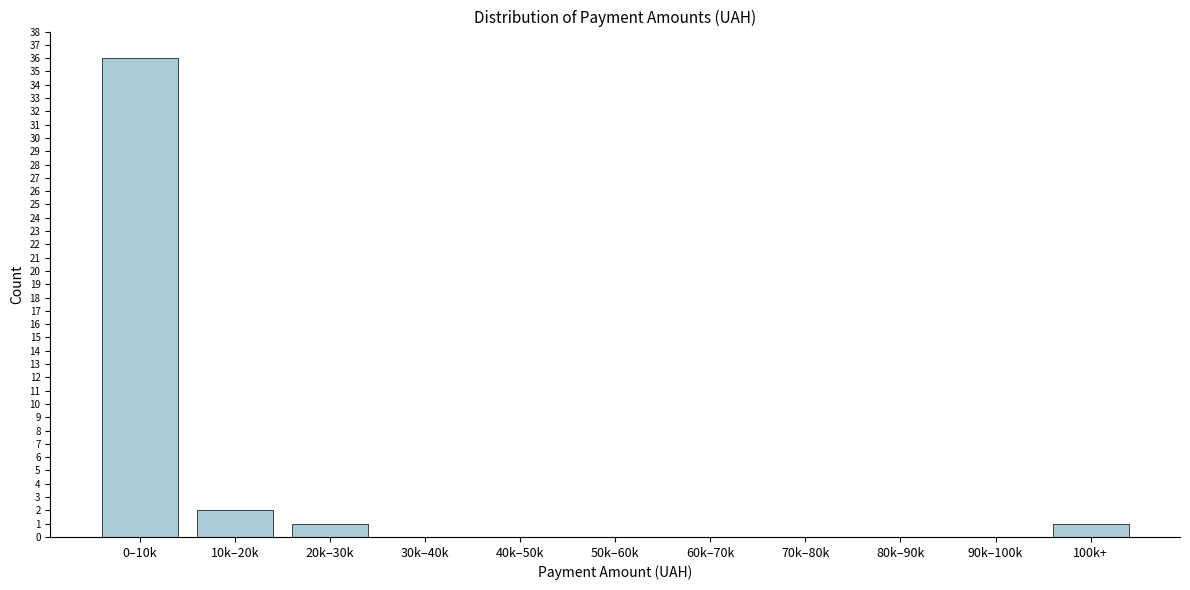

Reading right to left, what are all the values shown in this chart?

100k+=1	90k–100k=0	80k–90k=0	70k–80k=0	60k–70k=0	50k–60k=0	40k–50k=0	30k–40k=0	20k–30k=1	10k–20k=2	0–10k=36